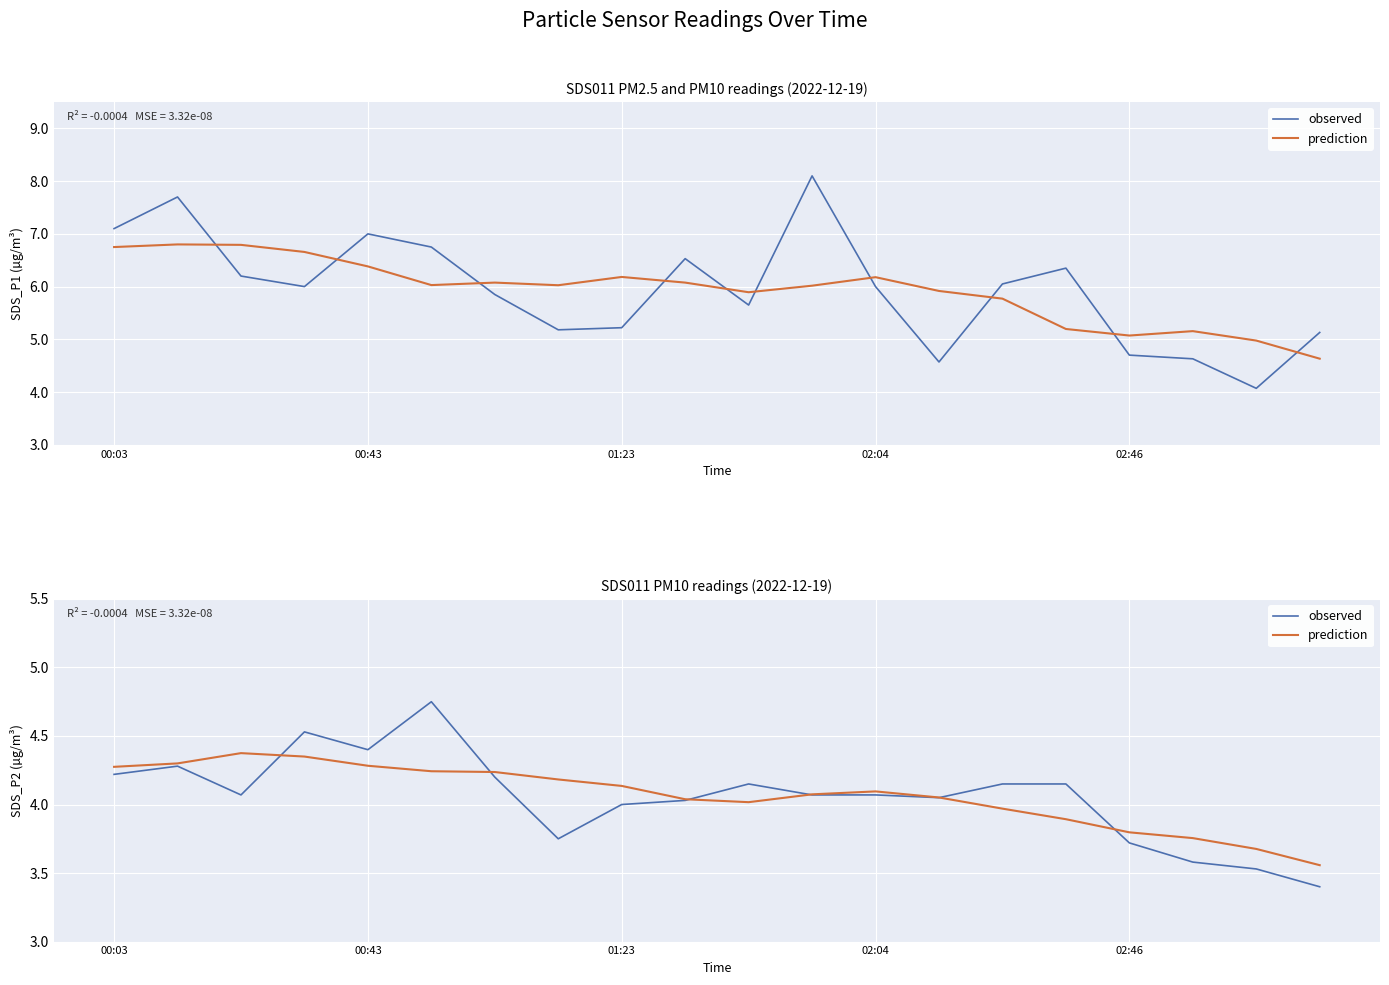

Does the chart display data point markers on the line(s)?

No